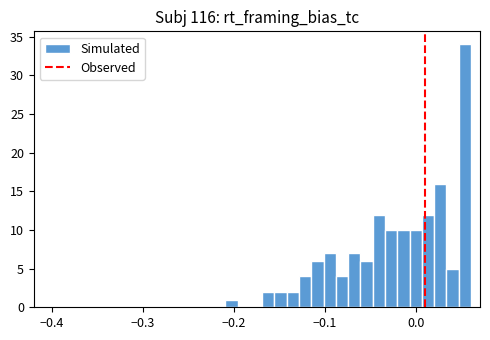

Read against the x-axis, roughly where is the centre of the tallest bar?

0.05